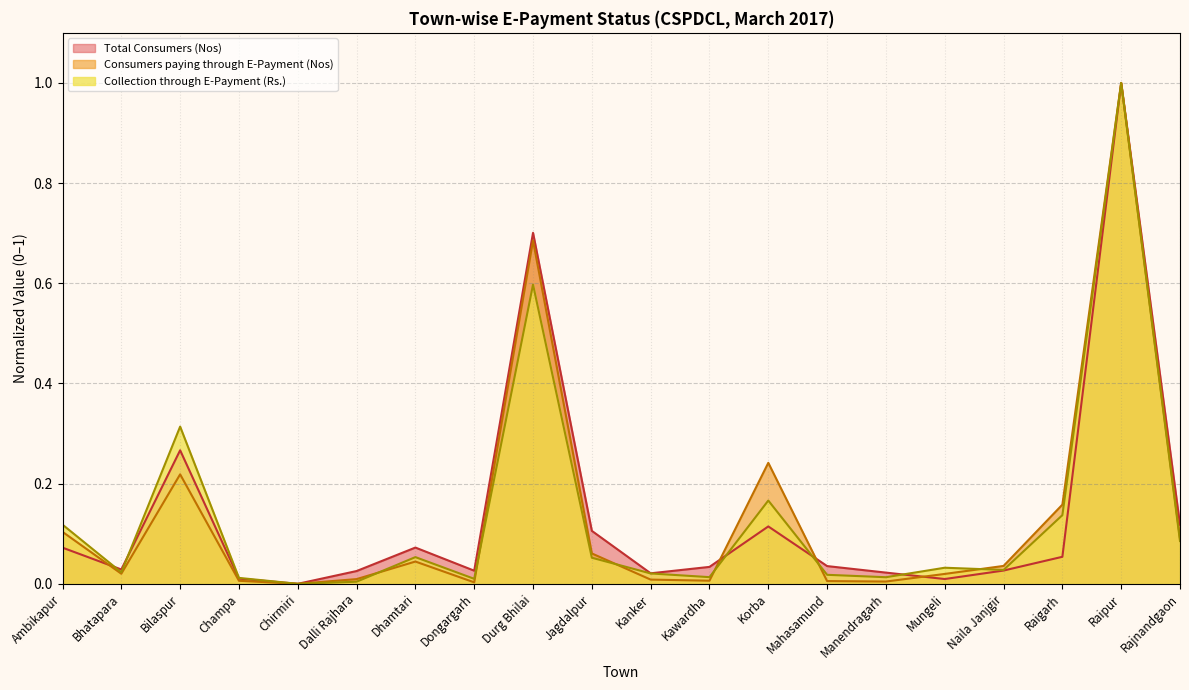

Where do Collection through E-Payment (Rs.) and Consumers paying through E-Payment (Nos) first cross each other?

Dalli Rajhara and Dhamtari